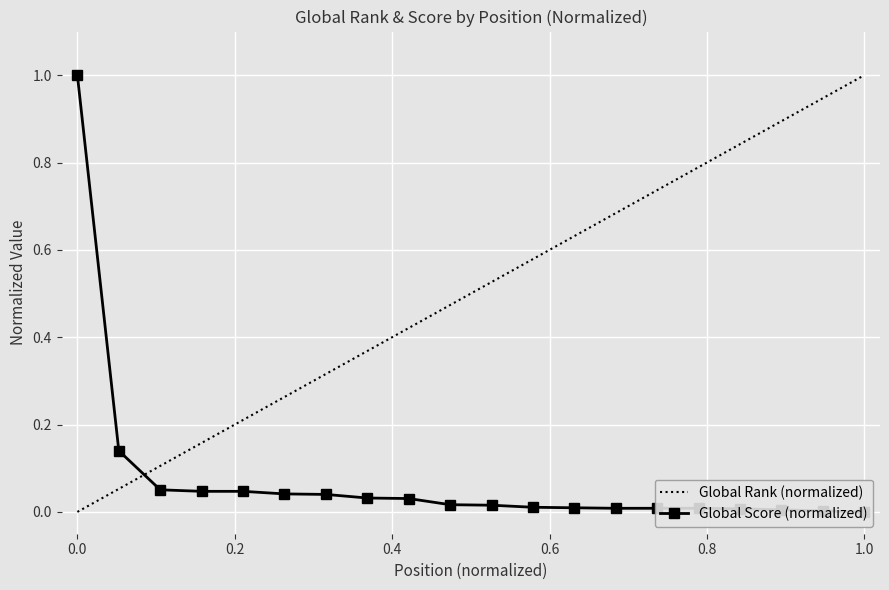

List the labels in order of value, largest first.

1, 2, 3, 4, 5, 6, 7, 8, 9, 10, 11, 12, 13, 14, 15, 16, 17, 18, 19, 20